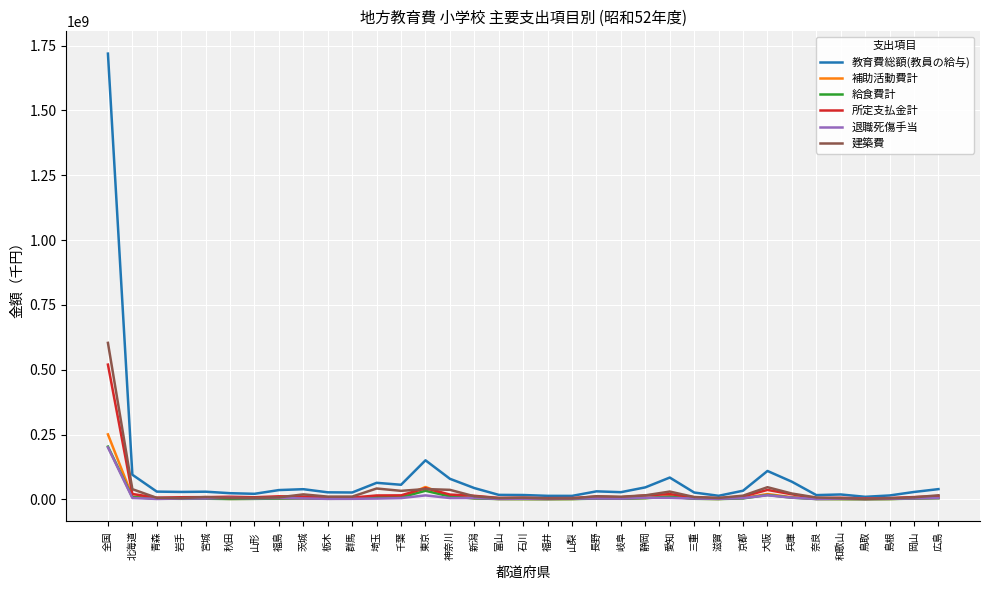

What is the sum of the 給食費計 values at 茨城 and 群馬?

7057032